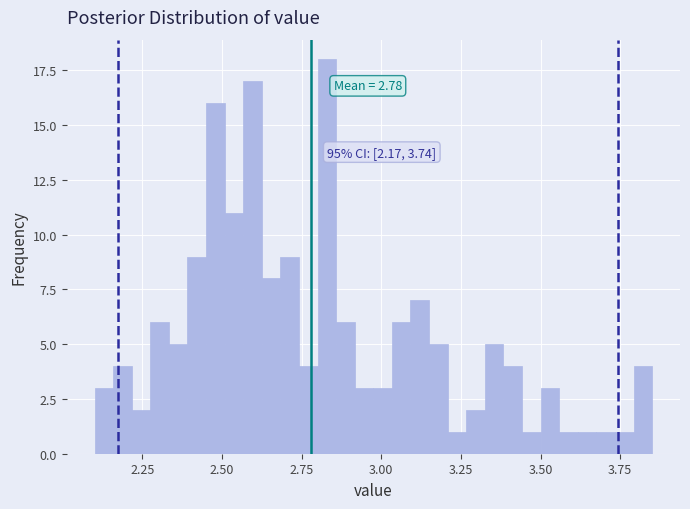

Around what value on the x-axis is the tallest bar? Give the approximate position of its centre, as read against the axis.

2.85